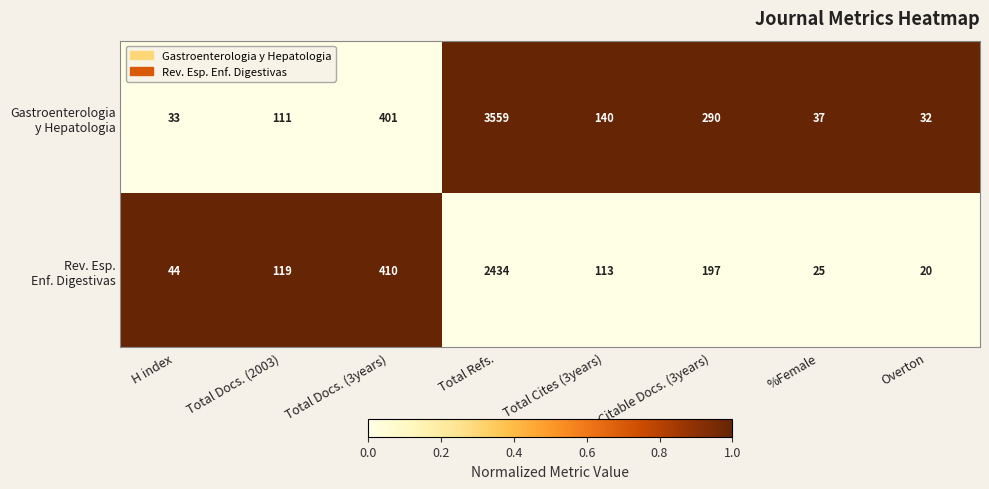

What is the spread (max minus min) of values at Citable Docs. (3years)?

93